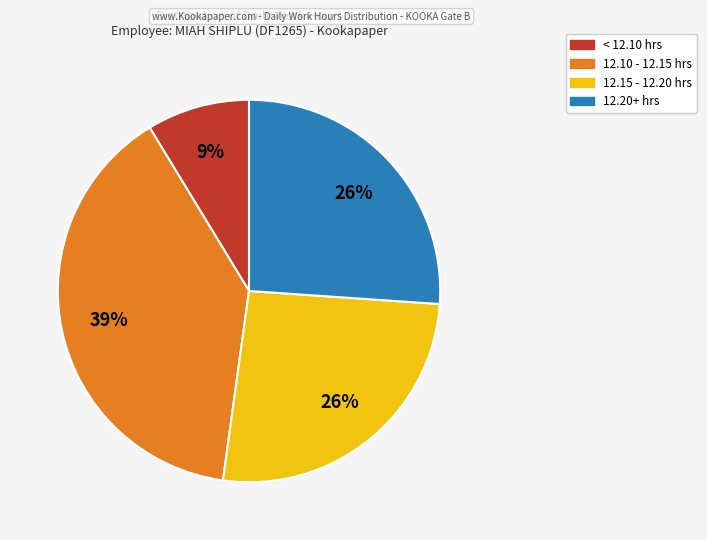

How many slices are in this pie chart?

4